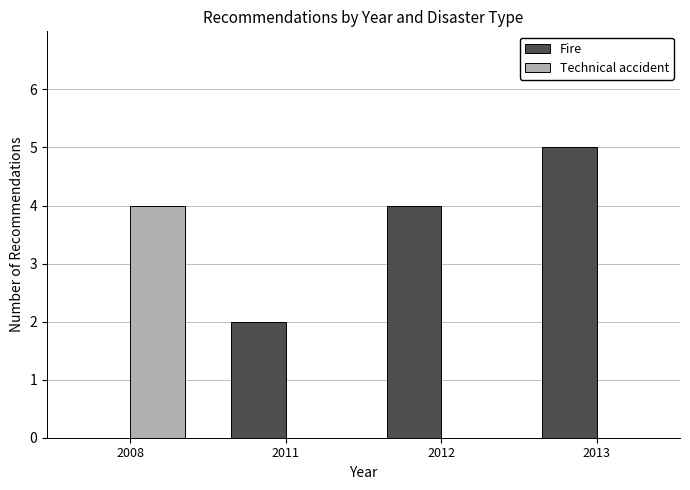

Which series has the largest range (max minus min)?

Fire